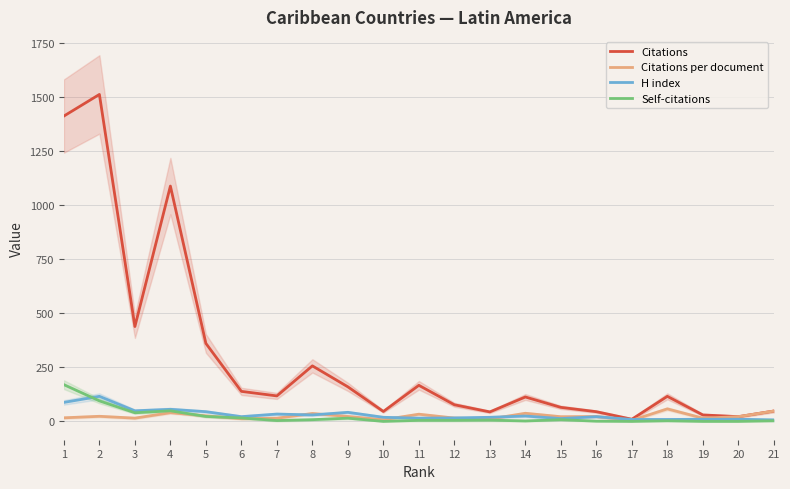

True or false: Self-citations has more than 0 points higher than both neighbors.

True